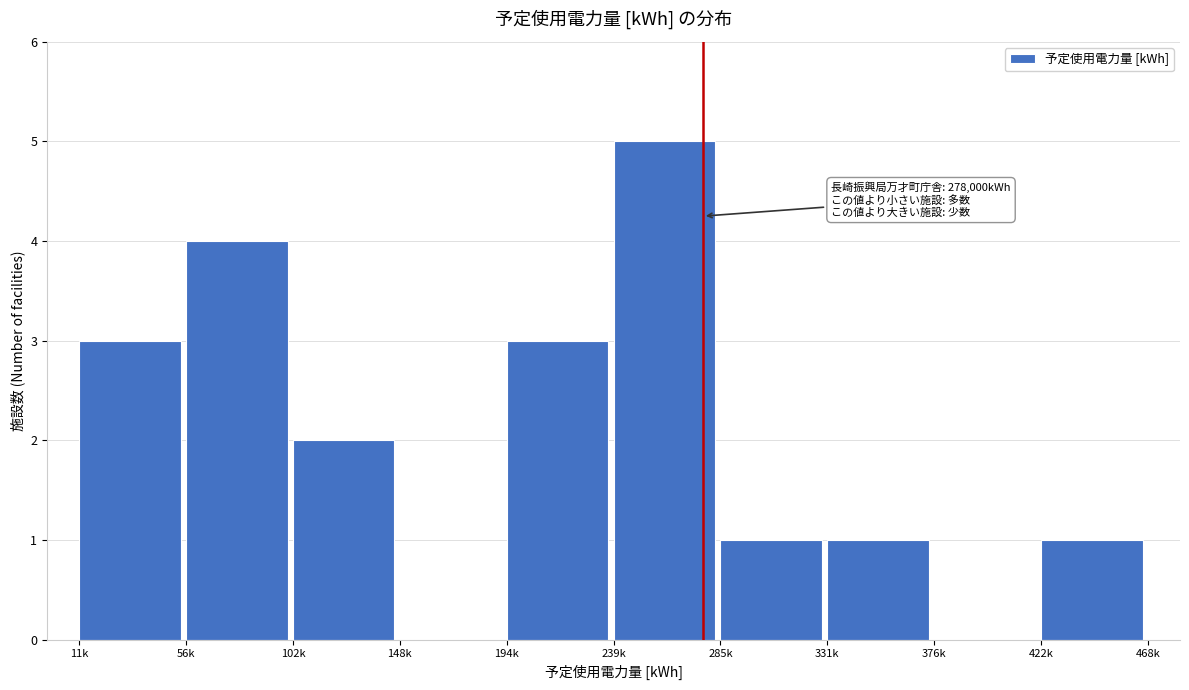

Reading left to right, extract all data points from this chart.

11k=3	56k=4	102k=2	148k=0	194k=3	239k=5	285k=1	331k=1	376k=0	422k=1